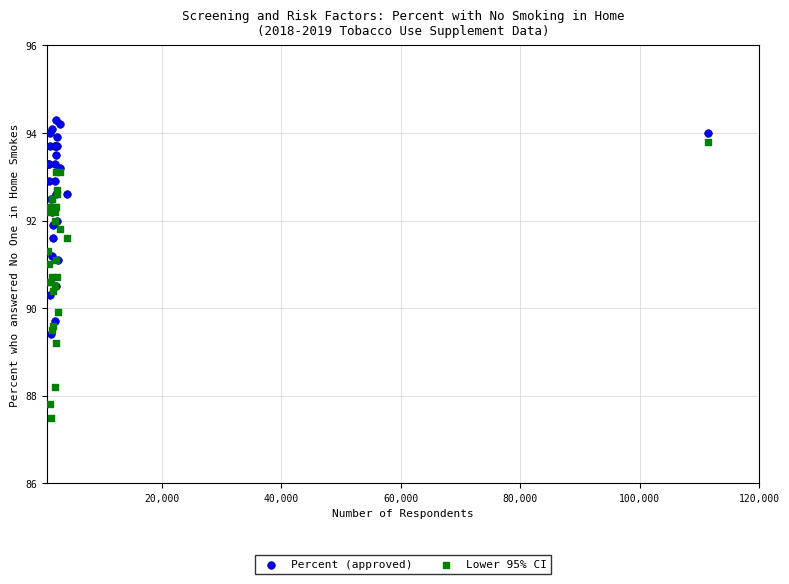

Which series contains the highest Y value?

Percent (approved)